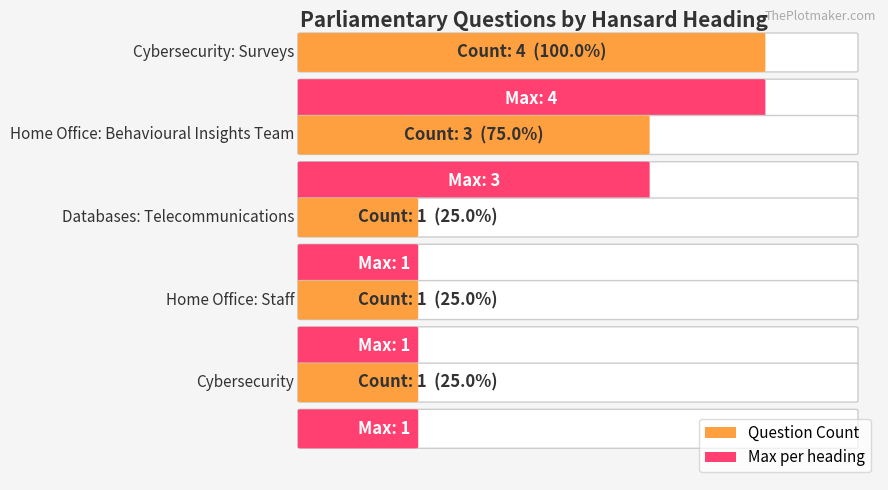

What is the value of the 10th bar from the left?

1